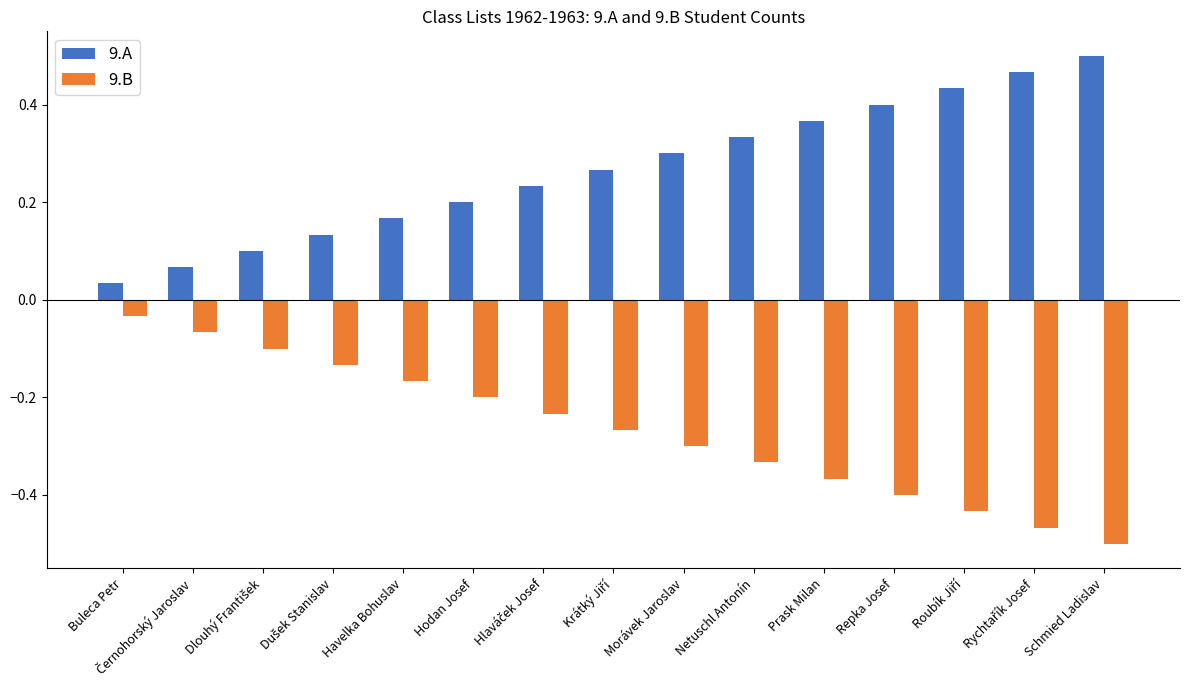

At how many categories does at least one series exceed 0?

15